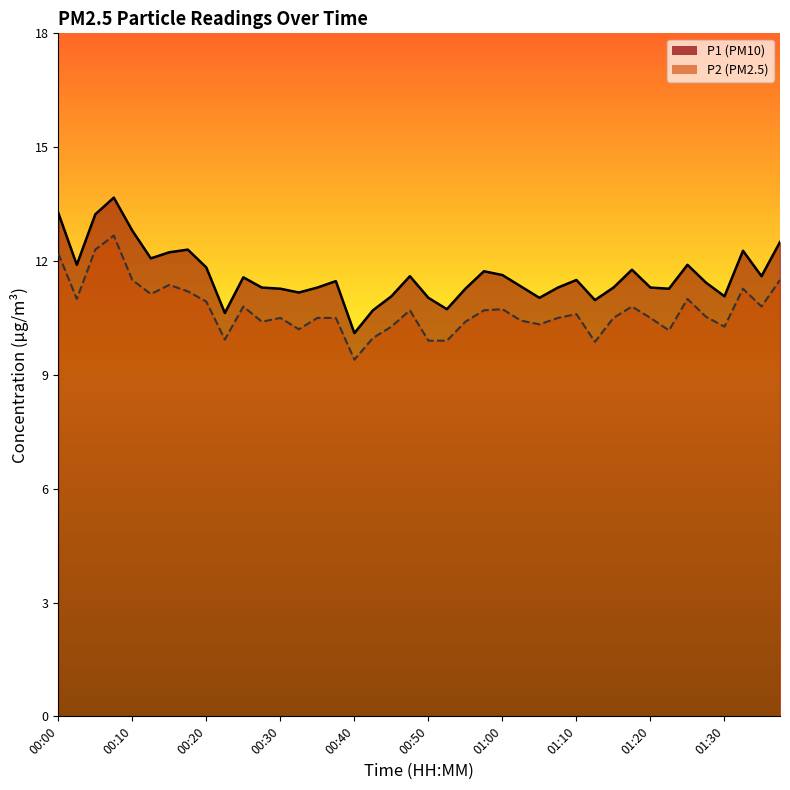

True or false: P2 has a value of 9.9 at 01:12.

True